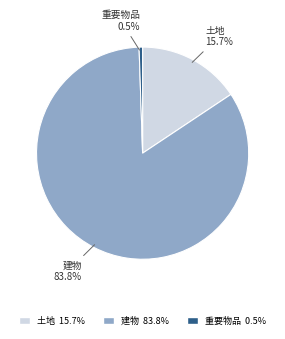

What is the largest slice in the pie chart?

建物